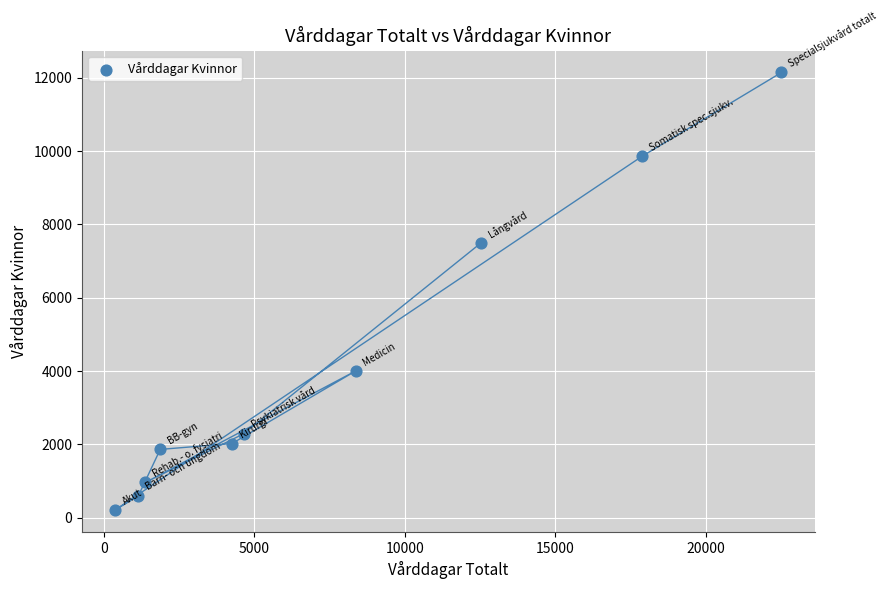

What Y value in the scatter plot is closest to 6179?

7487